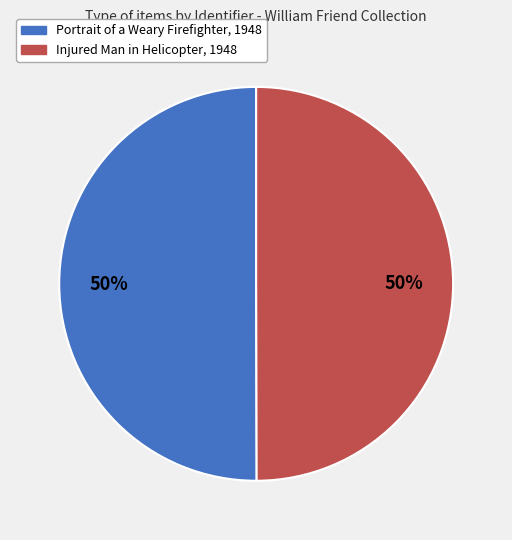

Approximately how many times larger is the value at Injured Man in Helicopter, 1948 compared to Portrait of a Weary Firefighter, 1948?

1.0